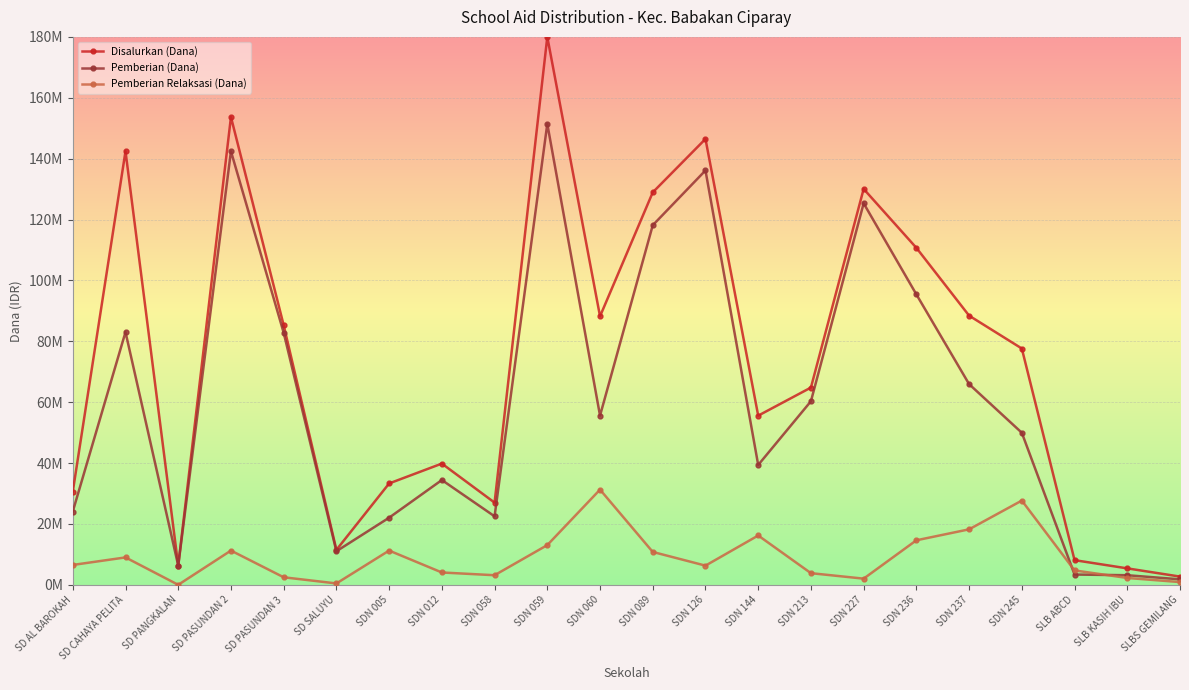

At which category is the sum across all series the highest?

SDN 059